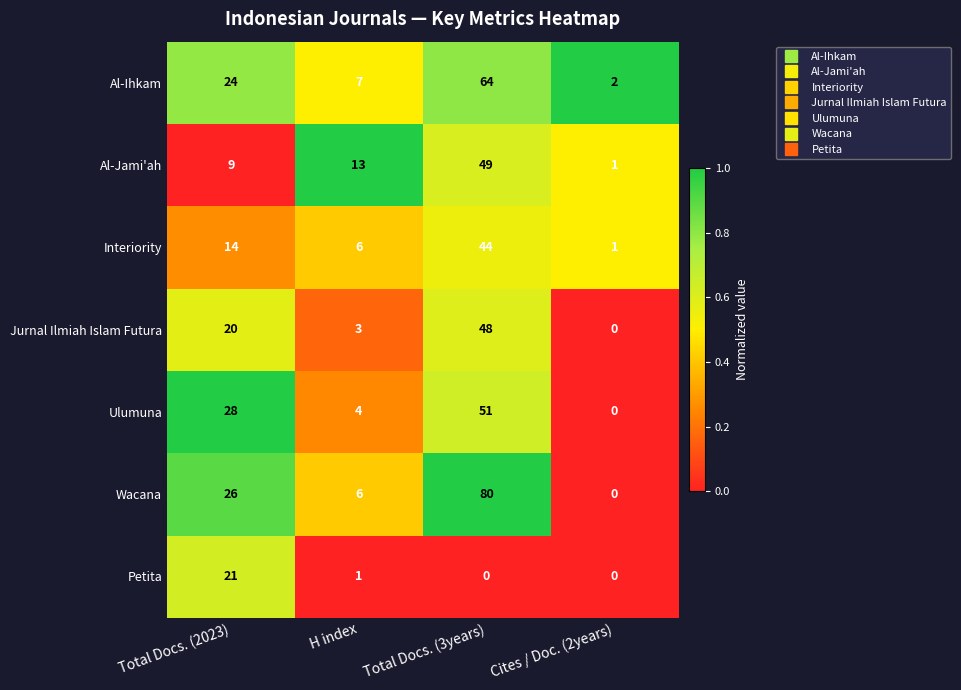

What is the difference between the second highest and minimum values in the Jurnal Ilmiah Islam Futura series?

20